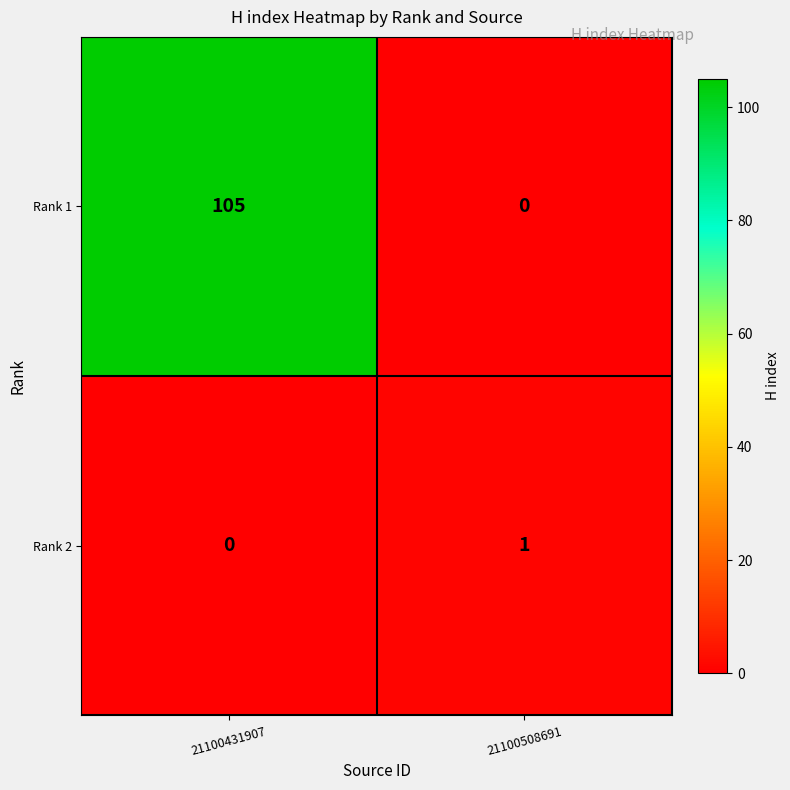

Count the number of data series in this chart.

2